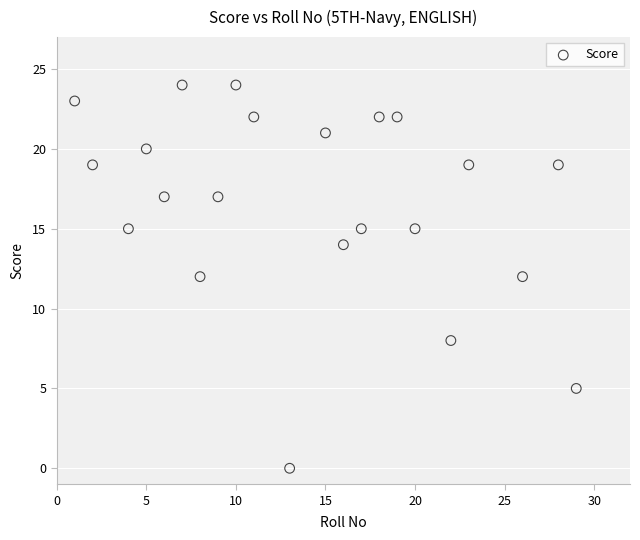

What is the range of Y values (max minus min)?

24